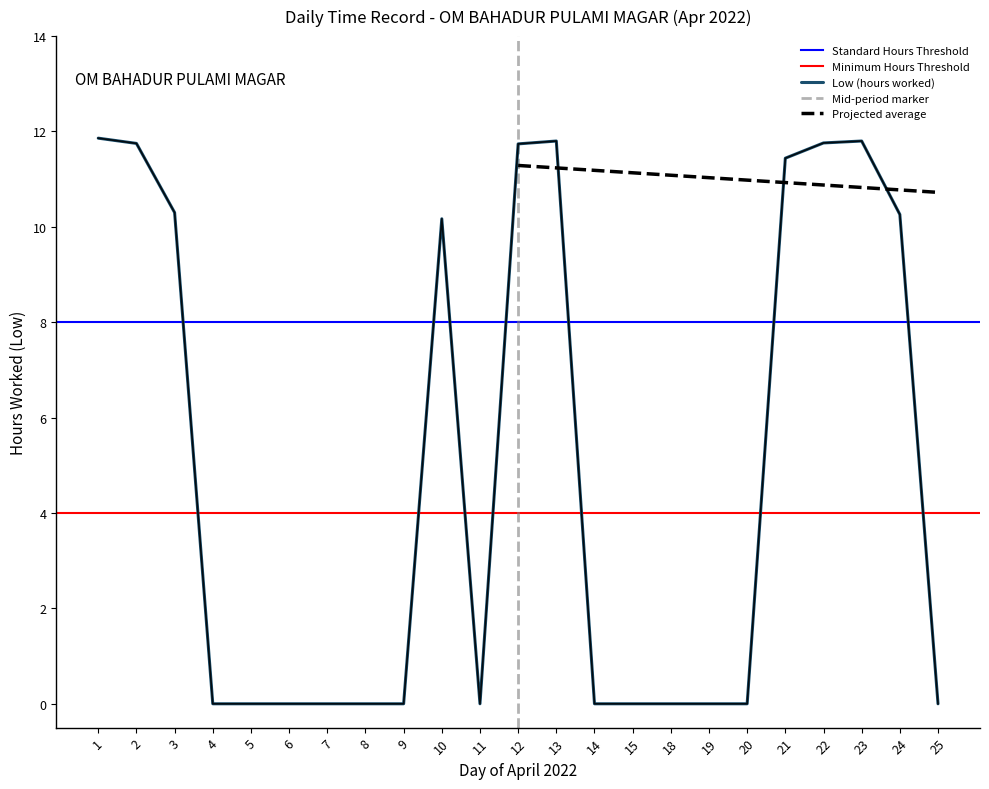

What is the difference between the maximum and minimum values?

11.9